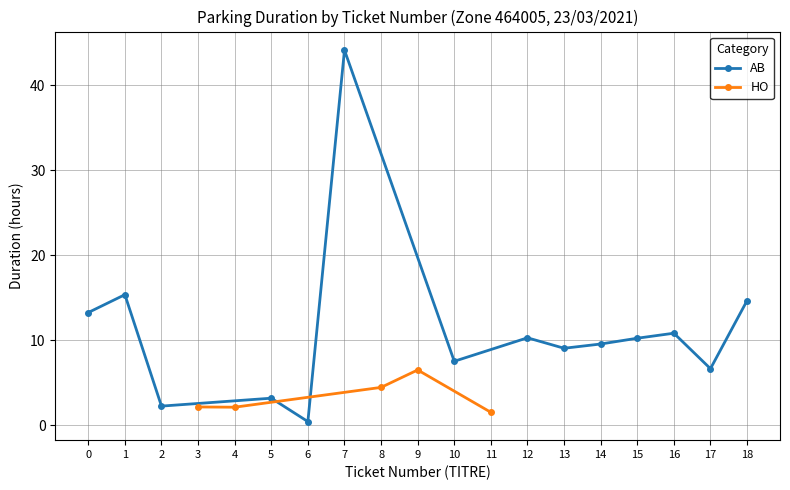

What is the value of the AB point at the 12th from the left?

10.8